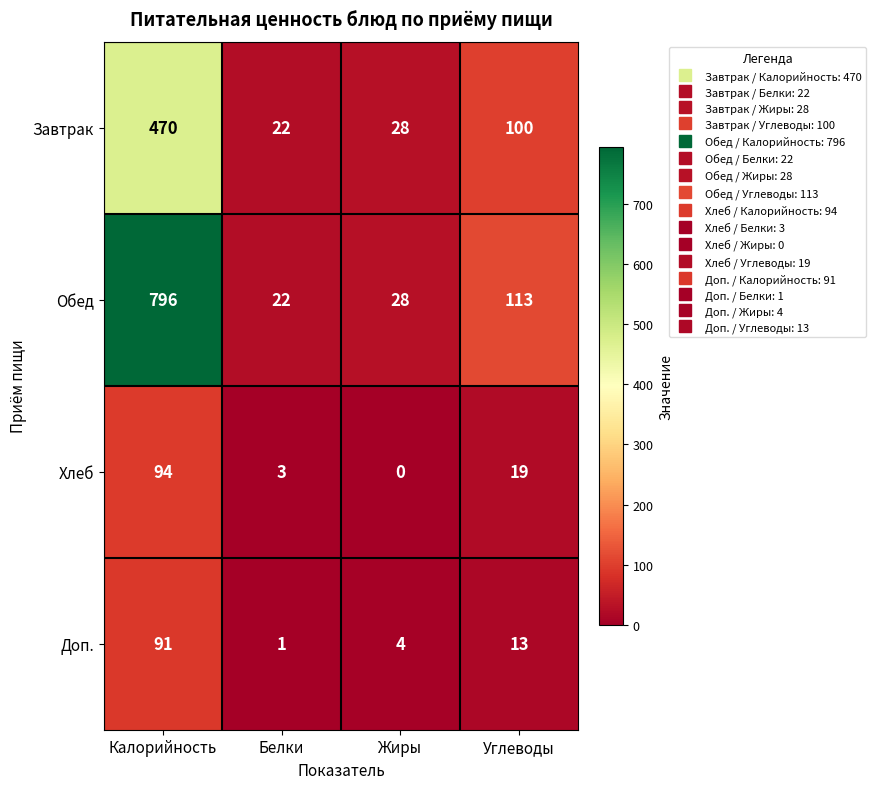

What is the approximate value of Завтрак at Калорийность?

470